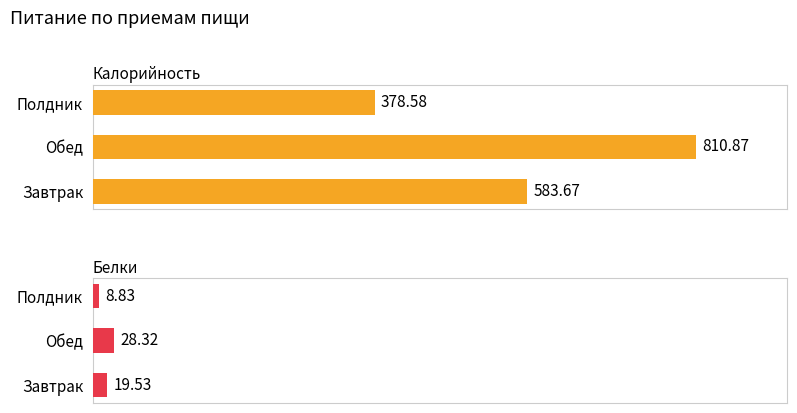

What is the difference between the highest and lowest values at Обед?

782.5